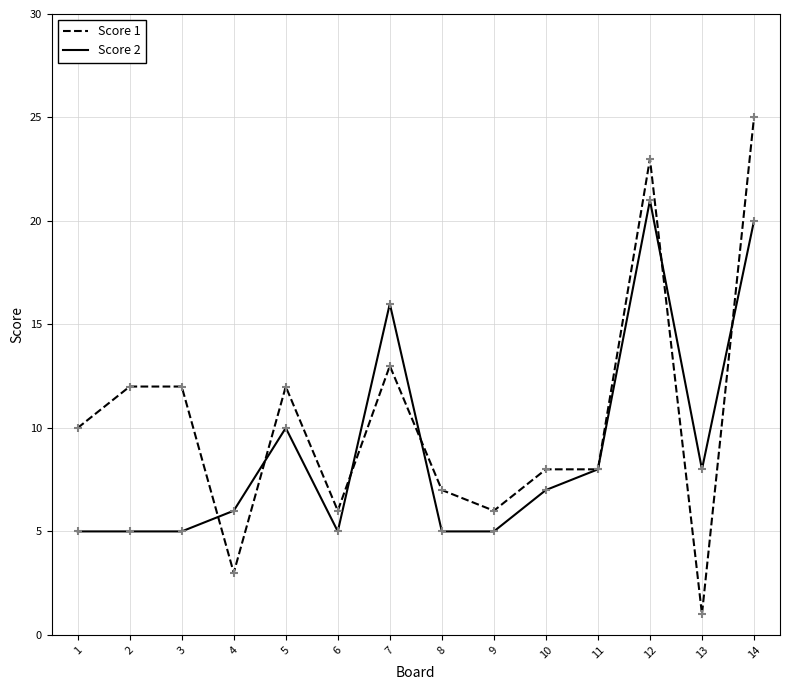

What is the total value across all series at 1?

15